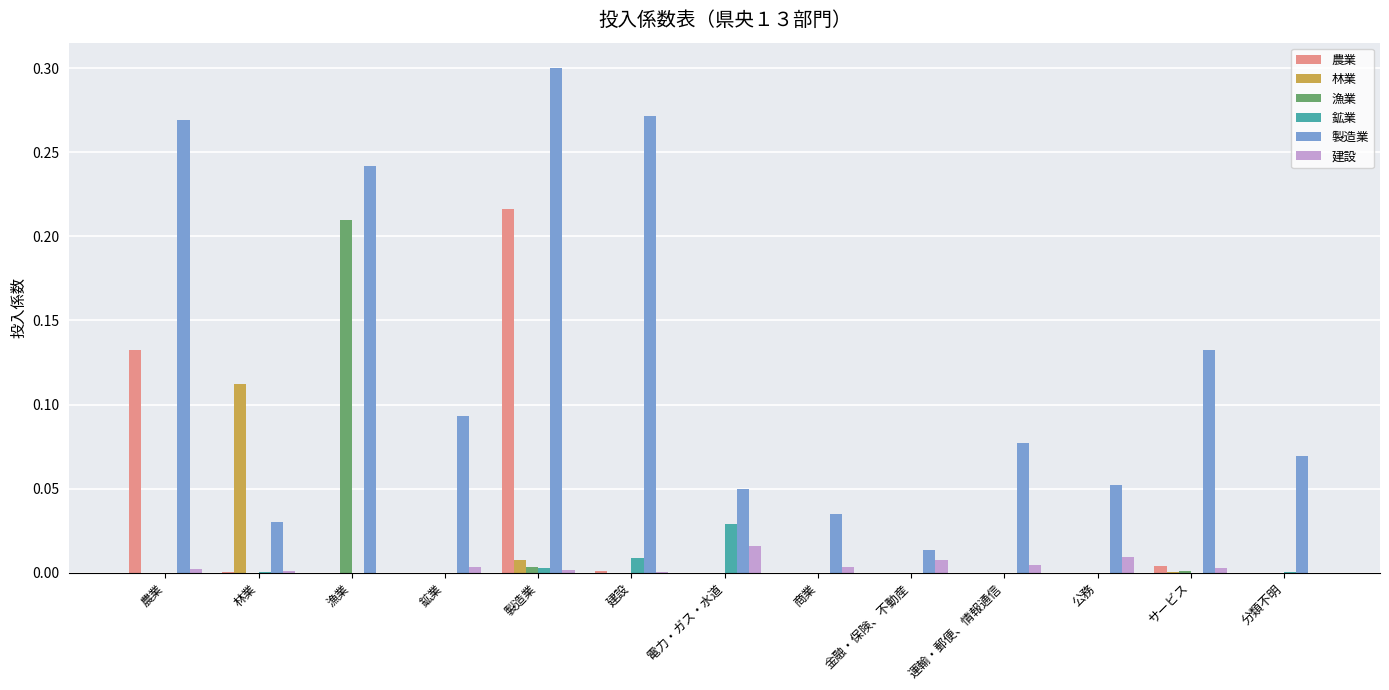

Between 金融・保険、不動産 and 公務, which series saw the biggest shift?

製造業